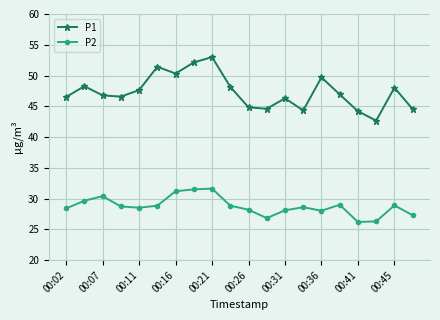

Which series has the largest total across all categories?

P1